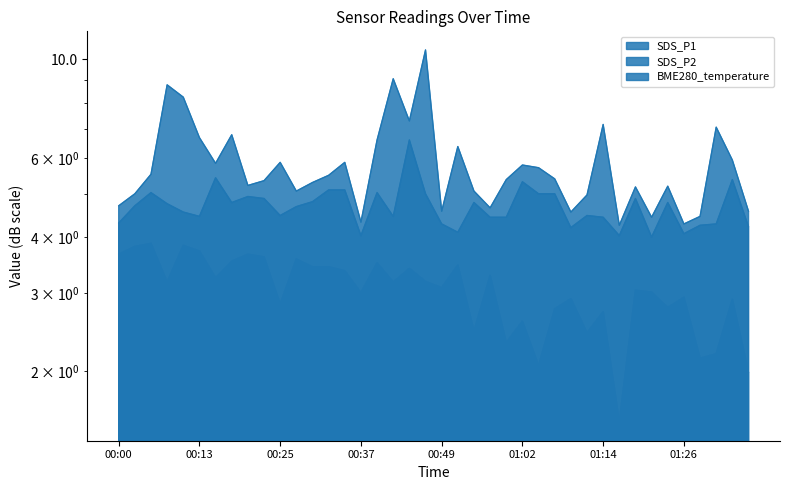

What is the sum of the SDS_P1 values at 01:14 and 00:20?

12.4